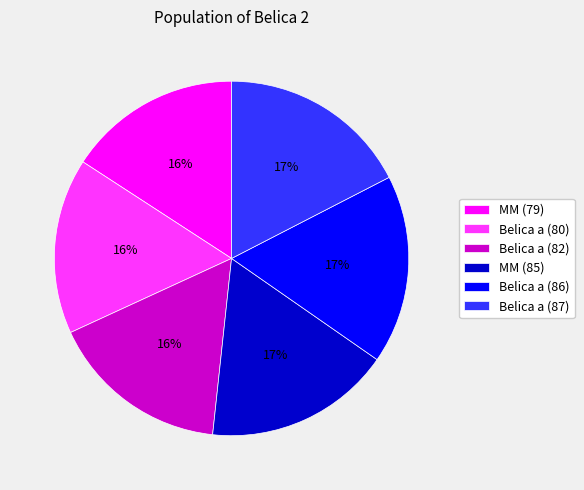

Do Belica a (82) and MM (85) together represent more than half of the pie?

No